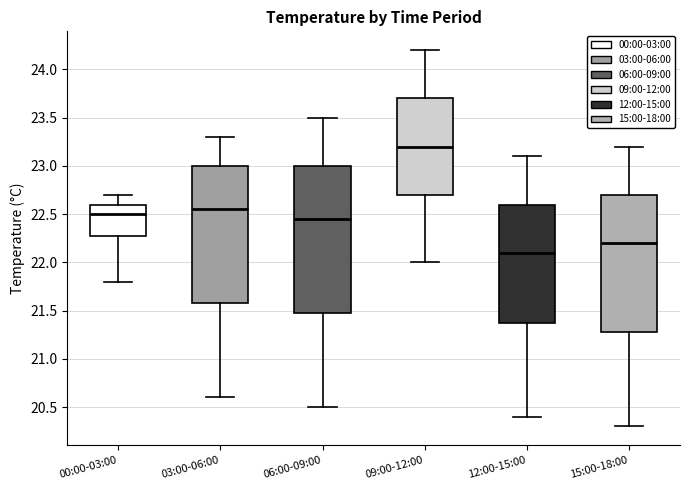

Where is the lower edge of the box for 06:00-09:00 on the y-axis? The values are not printed on the chart, so give them approximately, as read against the axis.

21.50